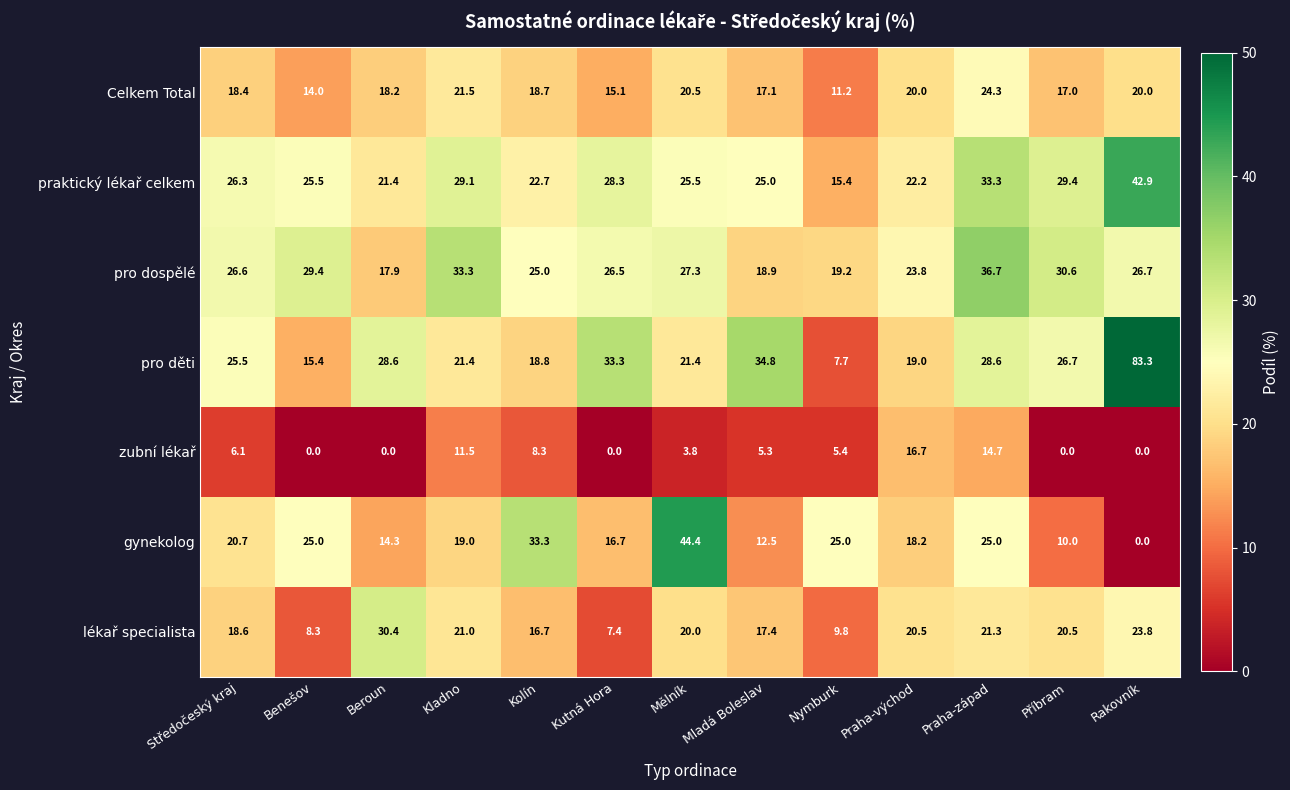

What is the spread (max minus min) of values at Kutná Hora?

33.3